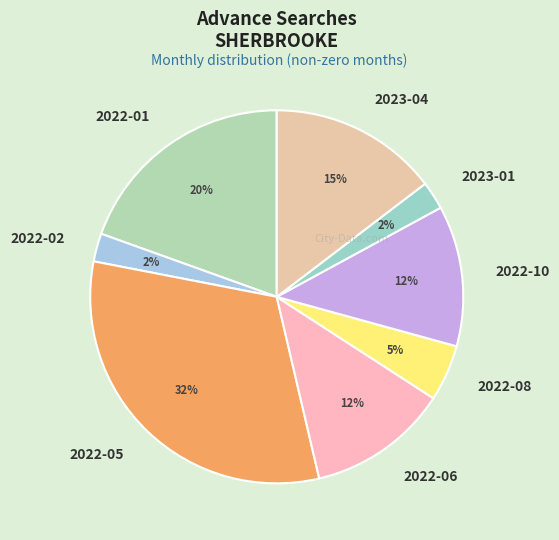

Is it true that 2022-08 is 13% of the pie?

False